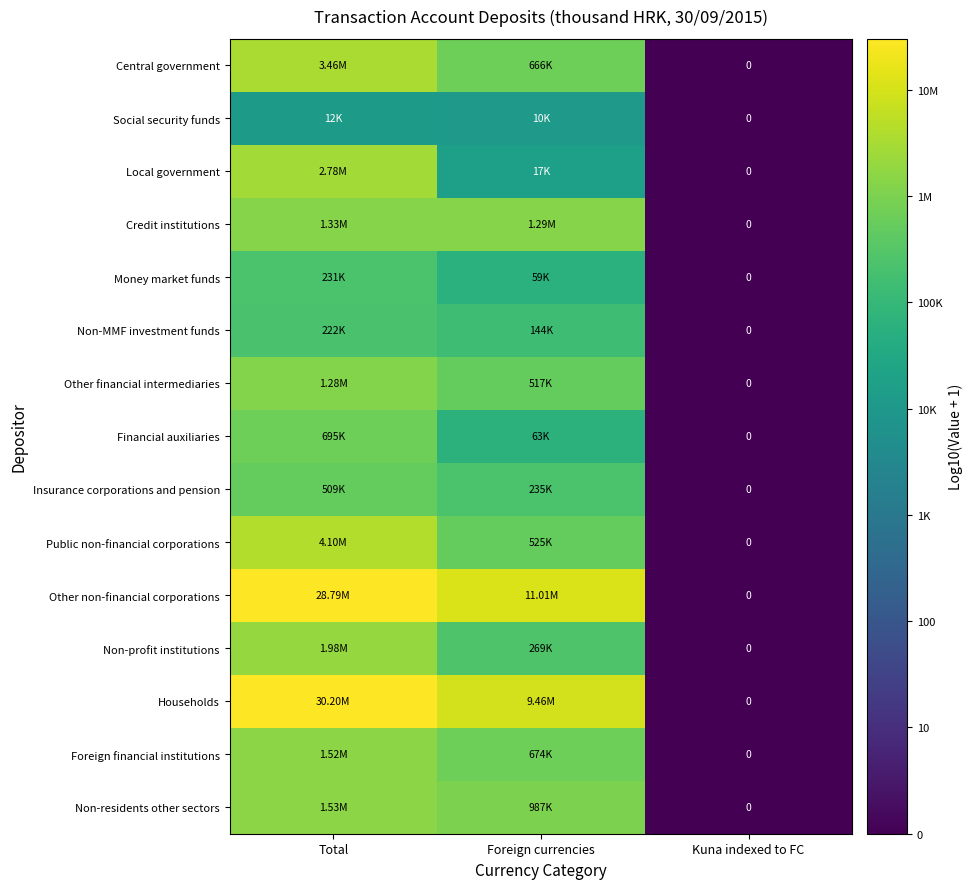

Rank the series by their maximum value, from highest to lowest.

Households, Other non-financial corporations, Public non-financial corporations, Central government, Local government, Non-profit institutions, Non-residents other sectors, Foreign financial institutions, Credit institutions, Other financial intermediaries, Financial auxiliaries, Insurance corporations and pension, Money market funds, Non-MMF investment funds, Social security funds